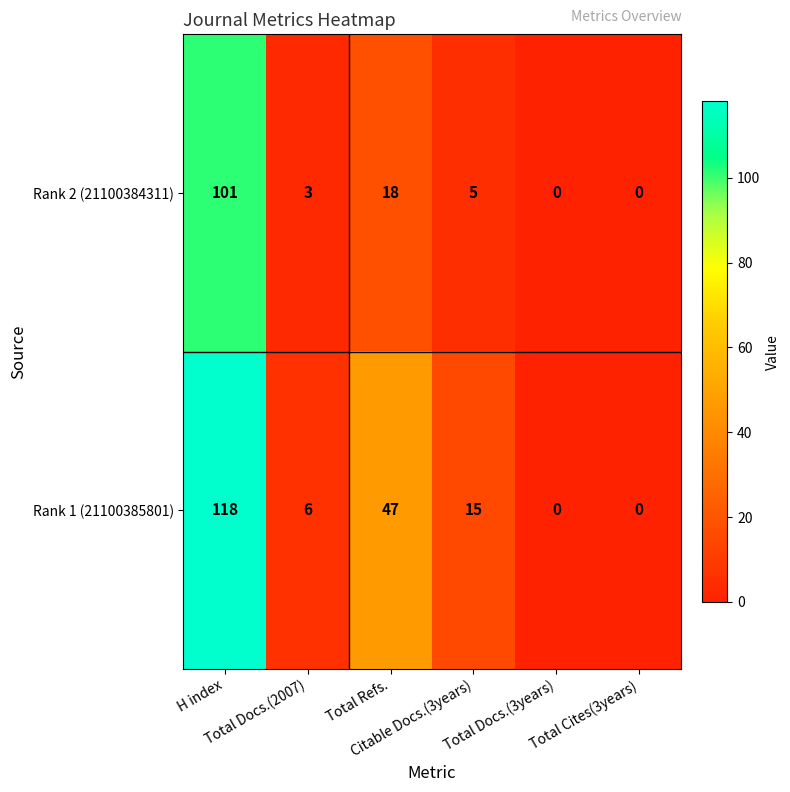

What is the sum of all Rank 1 (21100385801) values?

186